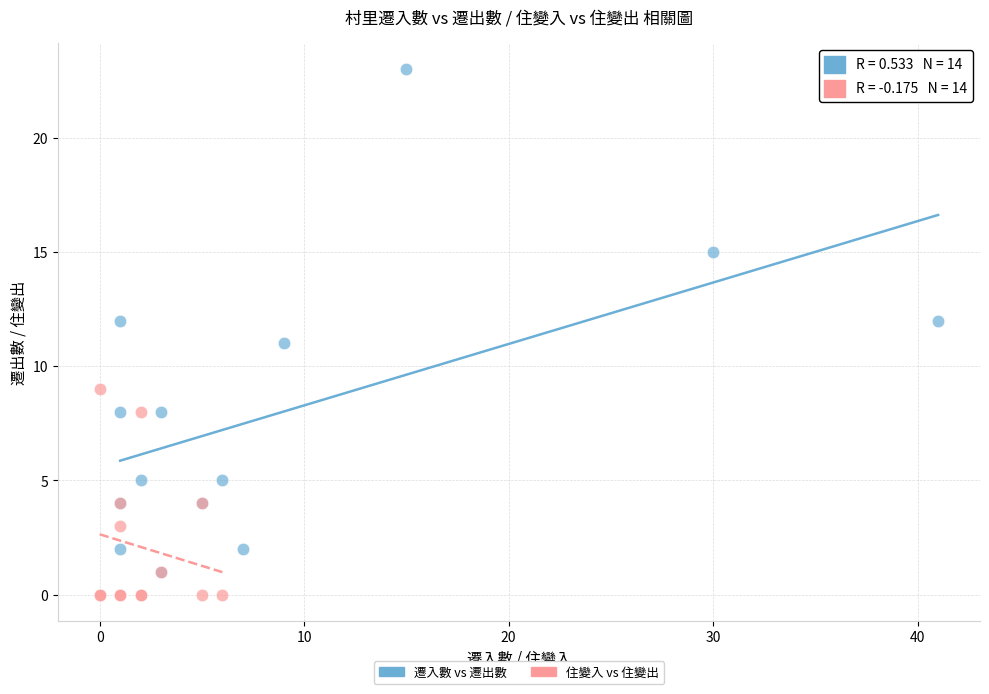

Which series contains the highest Y value?

遷入數 vs 遷出數